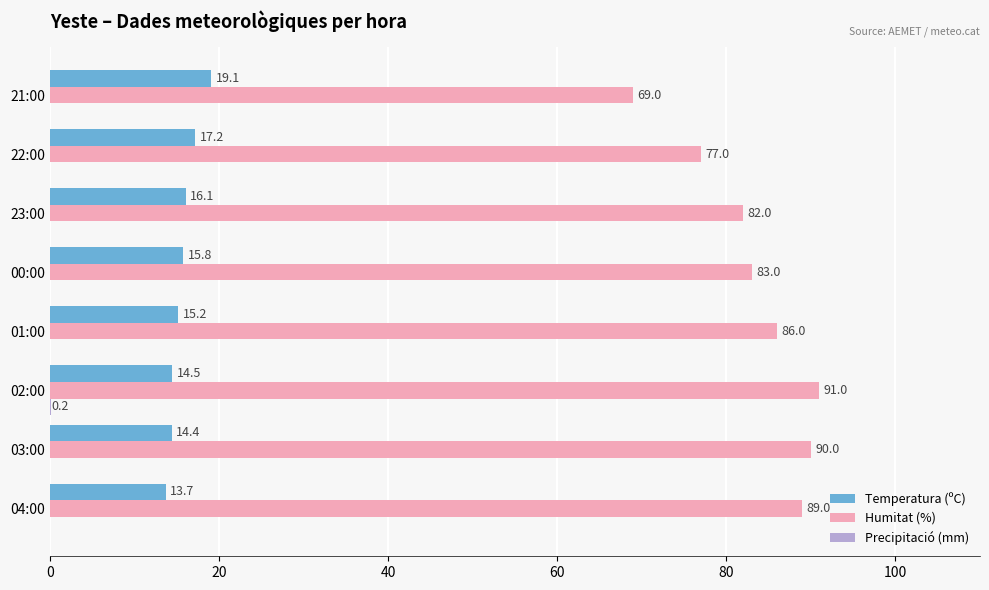

The value of Humitat (%) at 23:00 is 125.3. True or false?

False